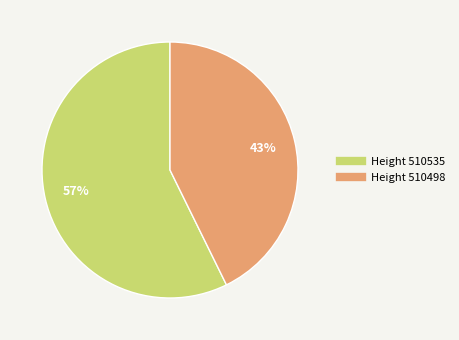

Is there any slice that represents more than half of the pie?

Yes